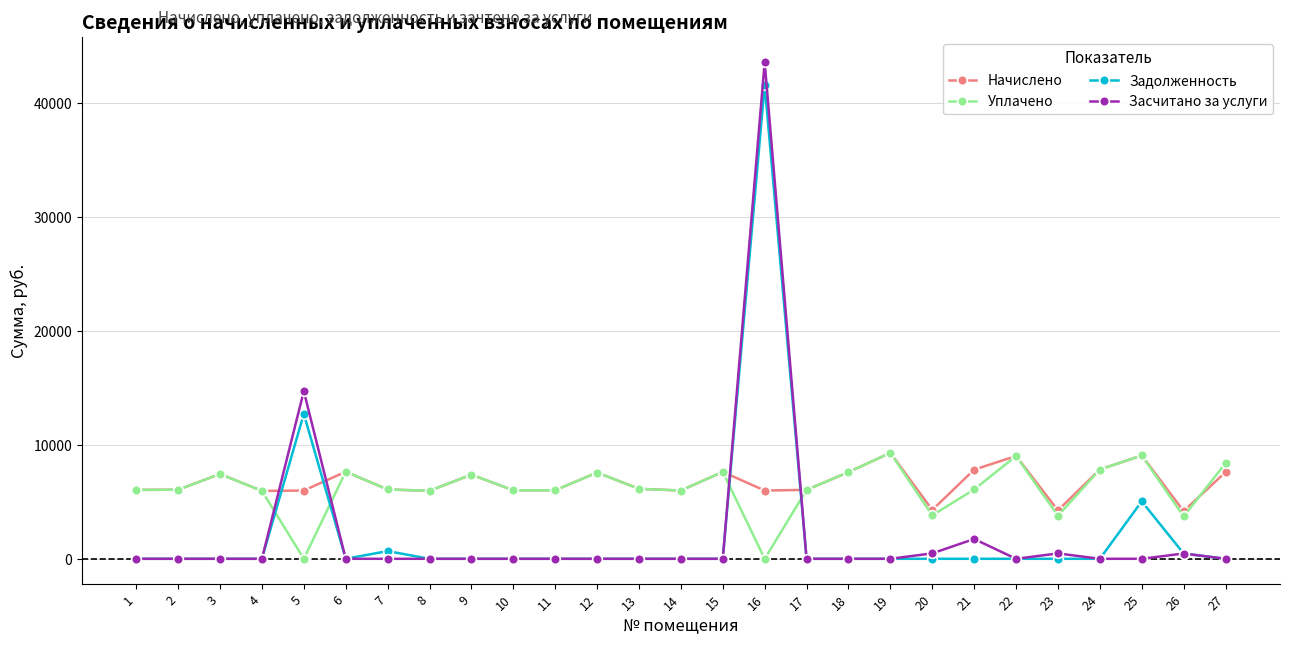

Where do Задолженность and Начислено first cross each other?

4 and 5